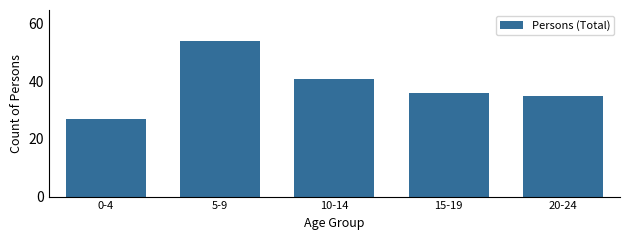

Reading right to left, extract all data points from this chart.

35	36	41	54	27